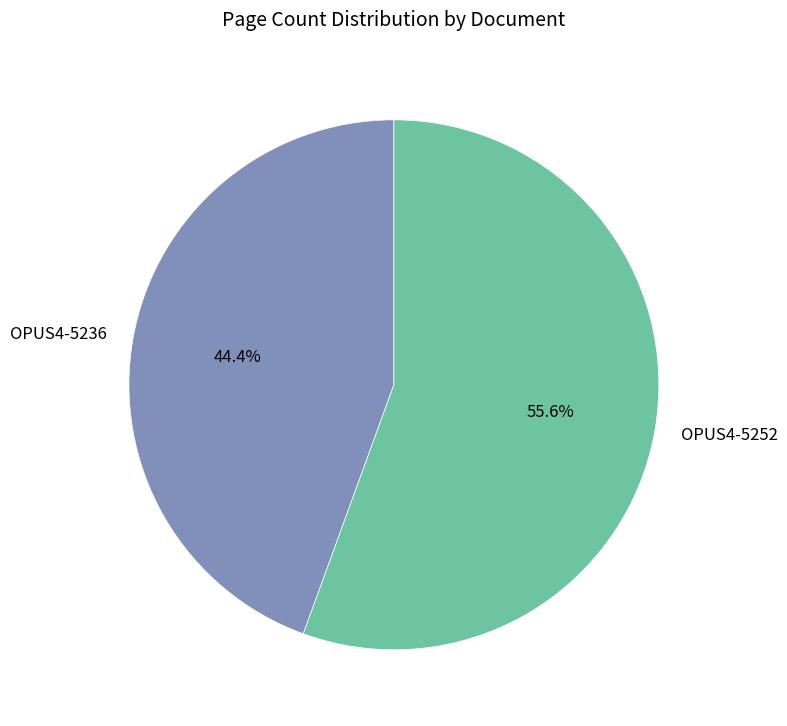

How many segments does this pie chart have?

2